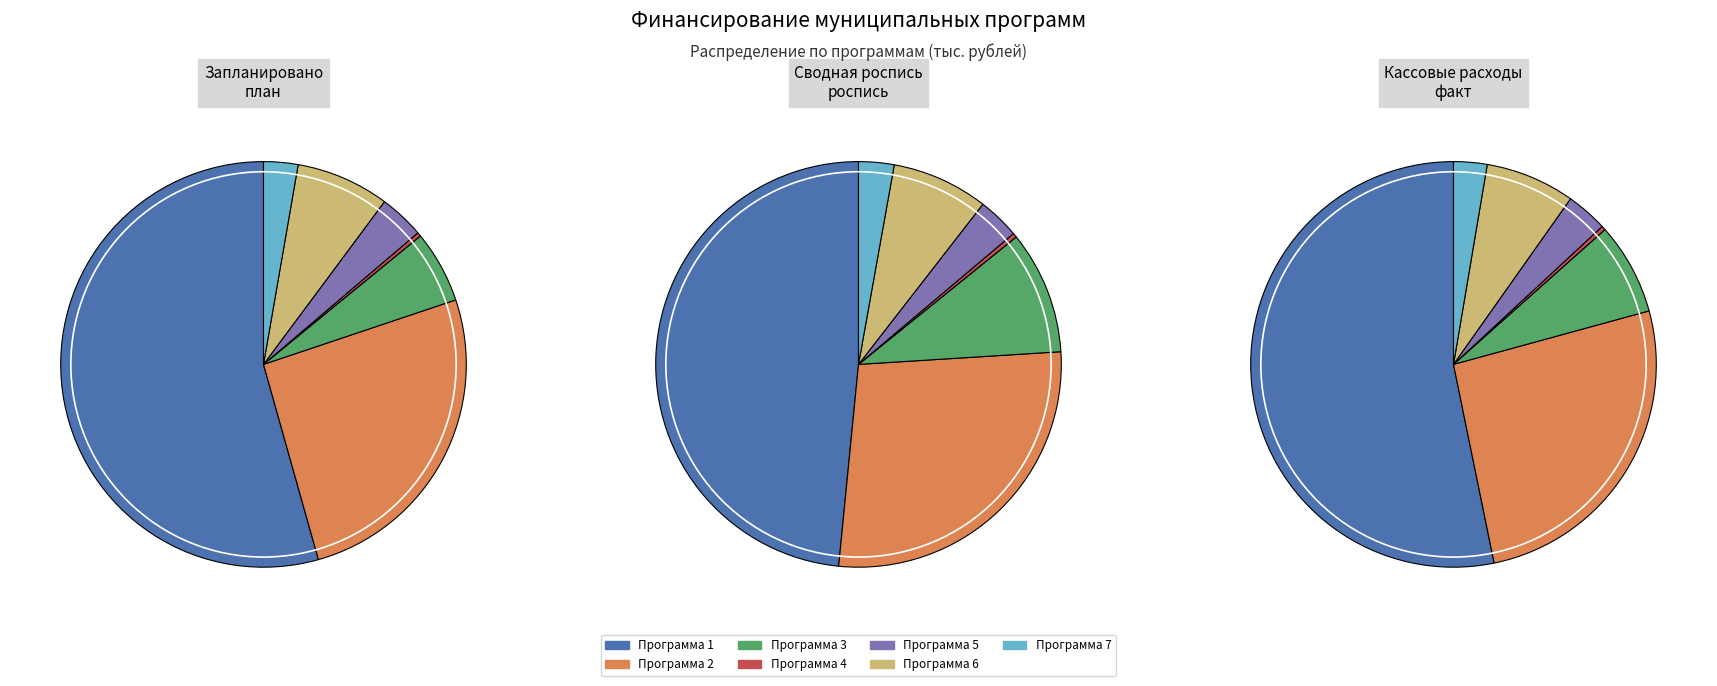

What percentage is the Программа 5 slice, to the nearest percent?

3%